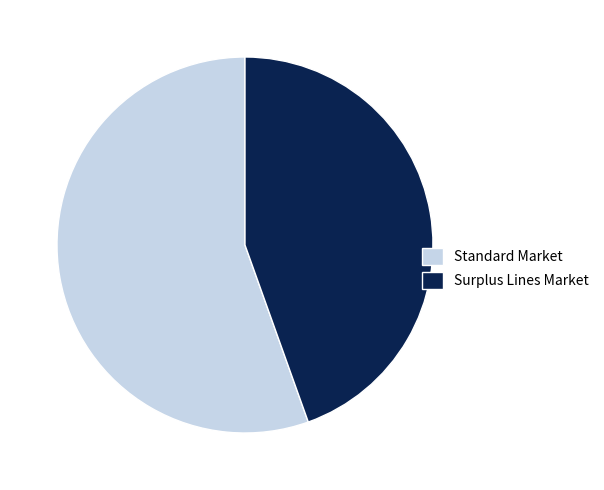

Do Standard Market and Surplus Lines Market together represent more than half of the pie?

Yes